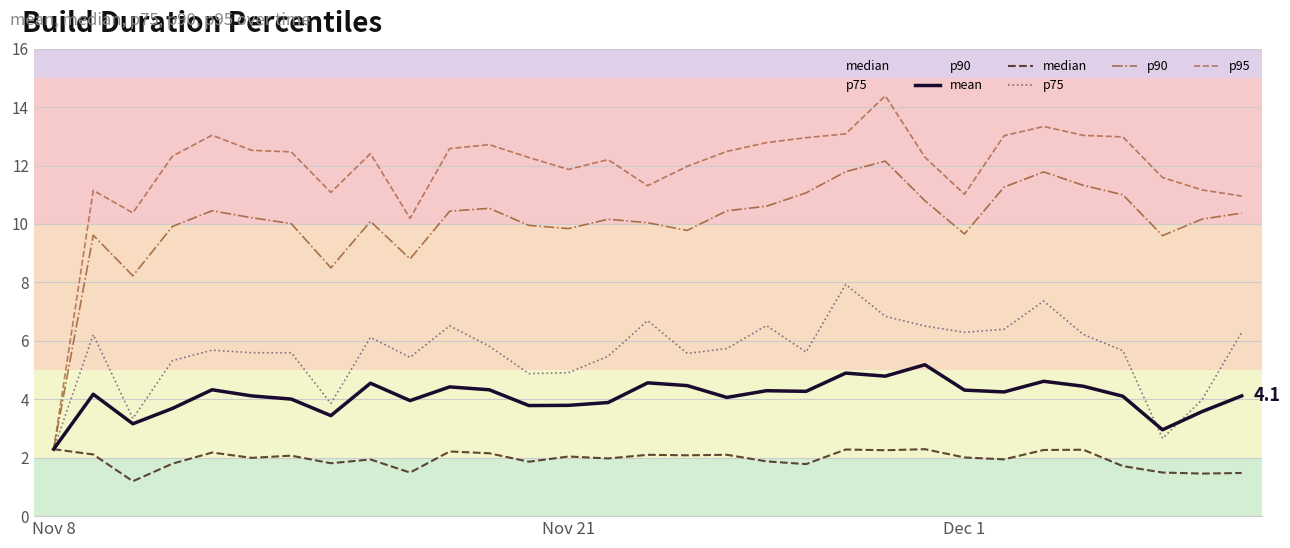

Is it true that p90 equals 10.5 at 4?

True